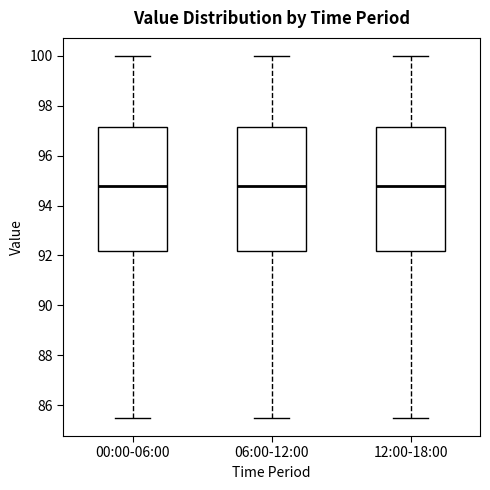

Reading left to right, transcribe this box plot: for each box, give where its median line is, the range the box spans, and where its two whiskers end, as read against the y-axis. The values are not printed on the chart, so give them approximately, as read against the axis.

00:00-06:00: median 94.8, box 92.2 to 97.2, whiskers 85.4 to 100.0
06:00-12:00: median 94.8, box 92.2 to 97.2, whiskers 85.4 to 100.0
12:00-18:00: median 94.8, box 92.2 to 97.2, whiskers 85.4 to 100.0